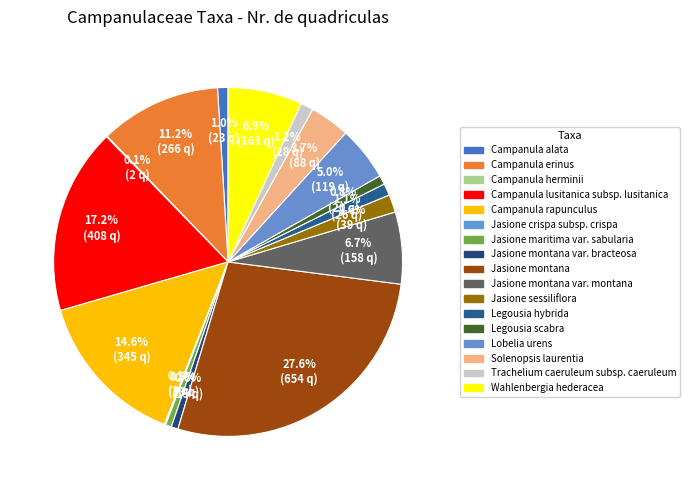

Which category has the smallest portion of the pie?

Campanula herminii